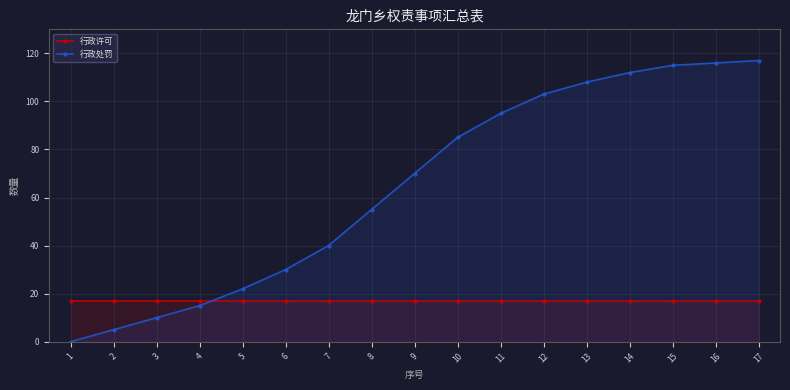

Which series has the largest range (max minus min)?

行政处罚